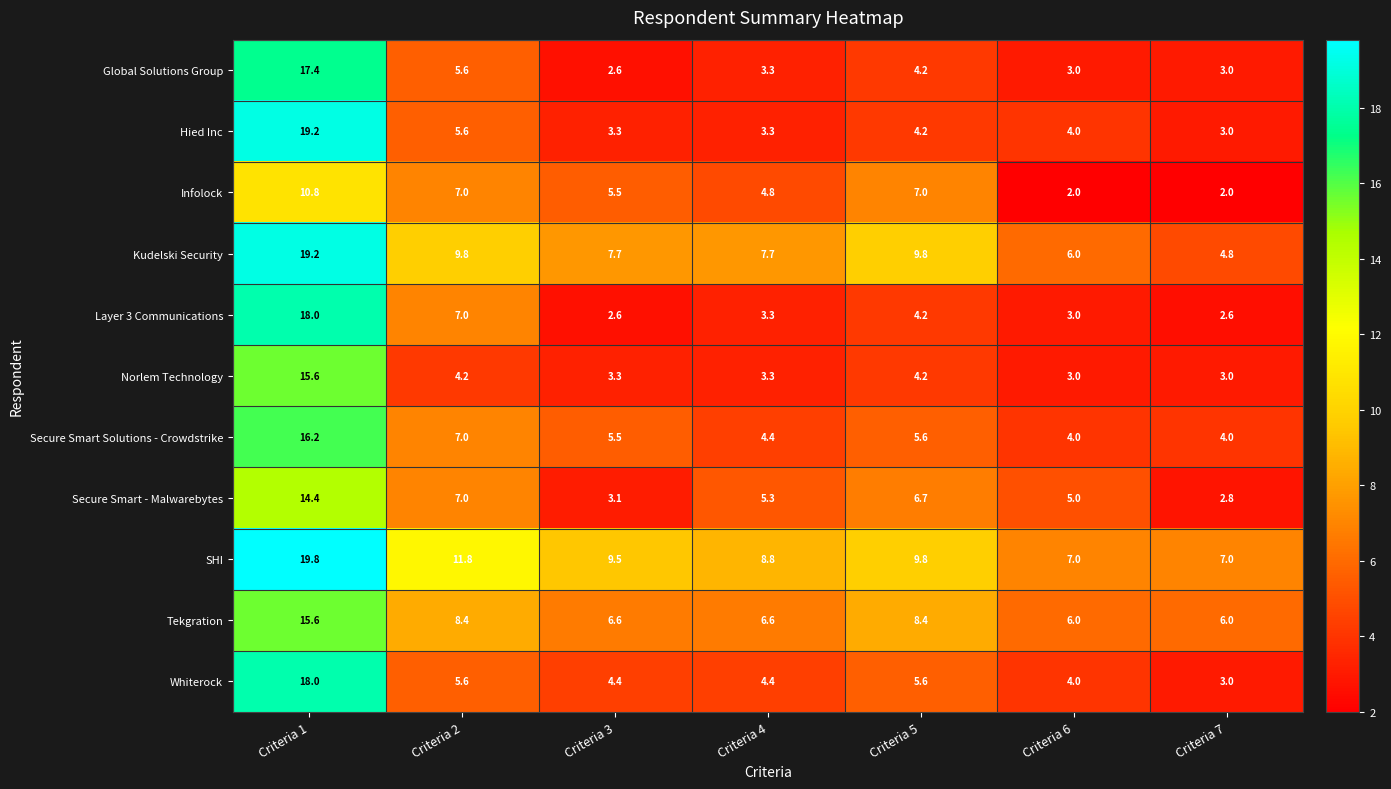

What is the smallest value displayed?

2.0